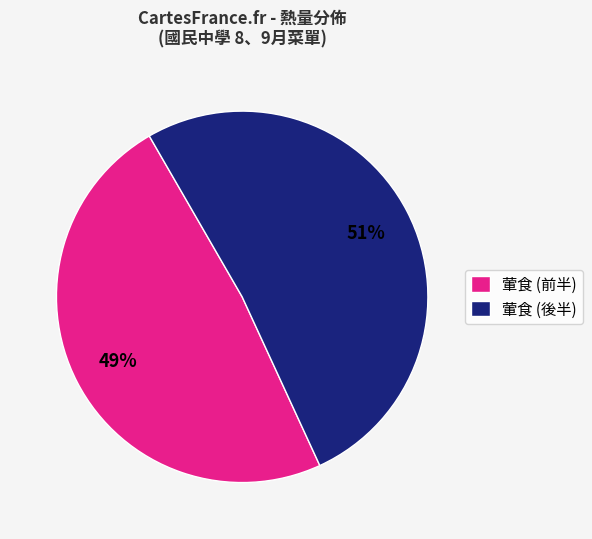

Which category has the biggest portion of the pie?

葷食 (後半)